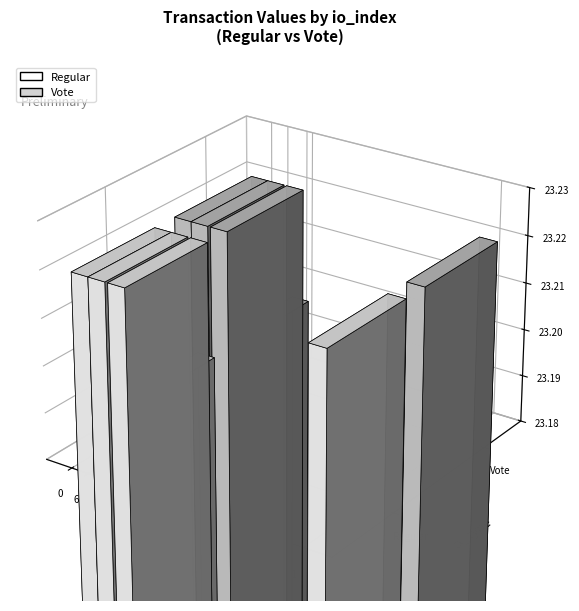

True or false: Regular has a value of 23.2 at 6.

True